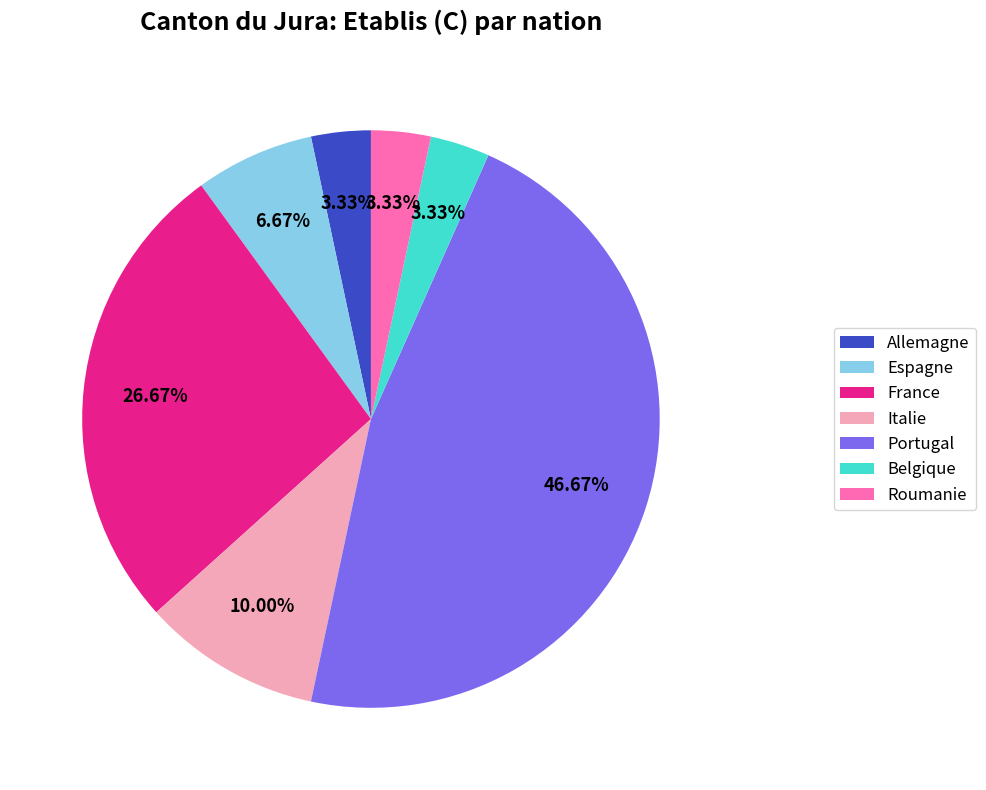

Between Portugal and Espagne, which is larger?

Portugal